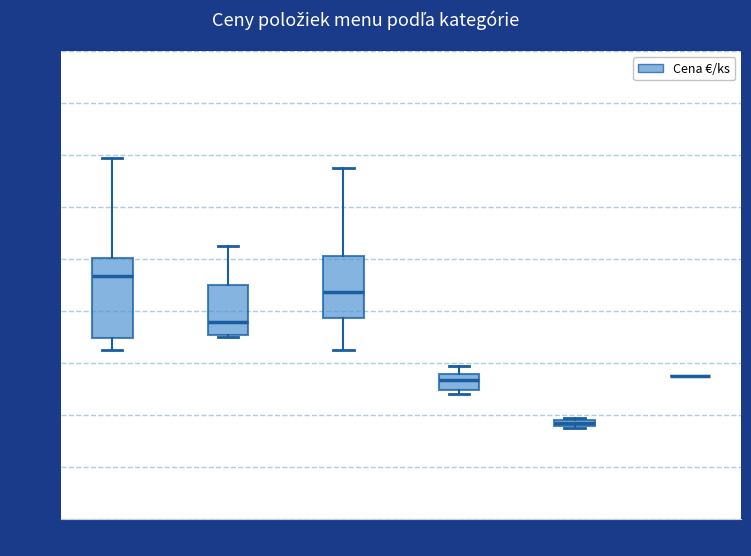

Comparing the boxes themselves (not the whiskers), which one is the tallest?

Hydina